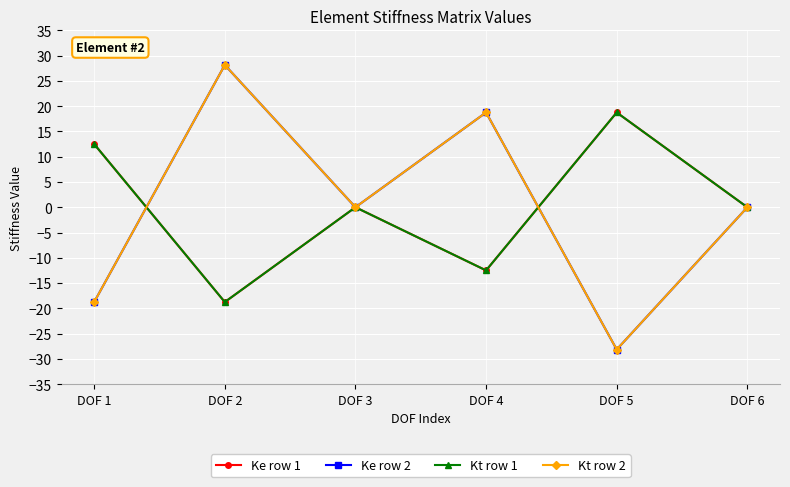

The Ke row 2 series shows 10.9 at DOF 4. True or false?

False